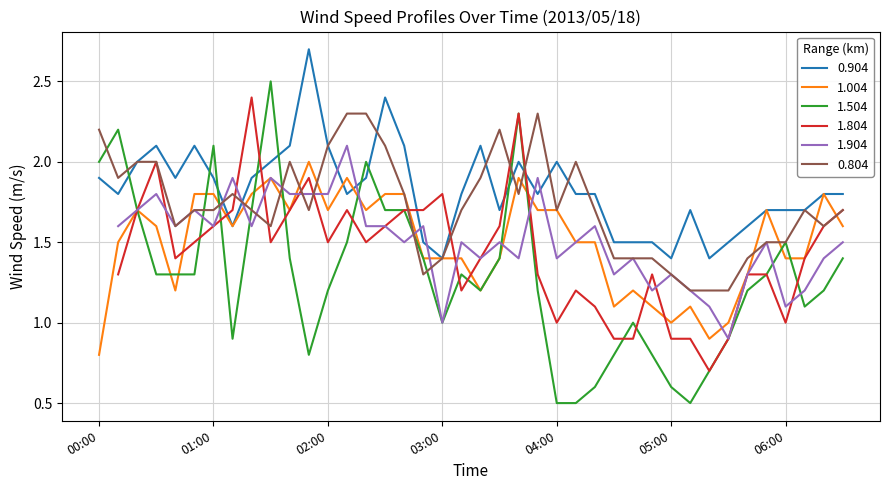

In 1.004, how many points are higher than both neighbors (excluding endpoints)?

9